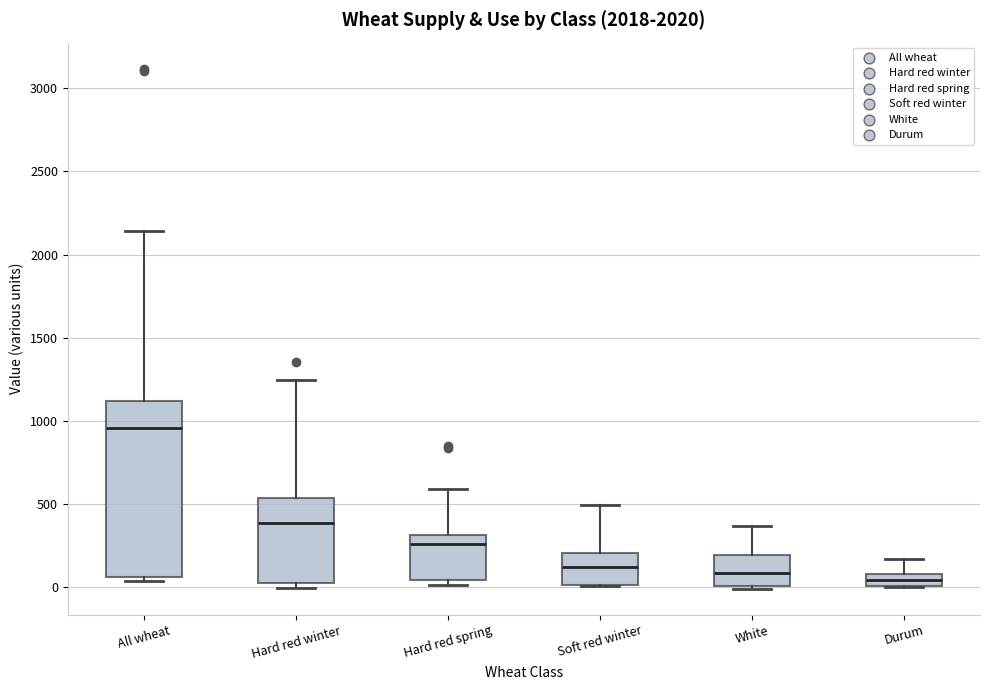

Which box is the tallest, from its lower edge to its upper edge?

All wheat